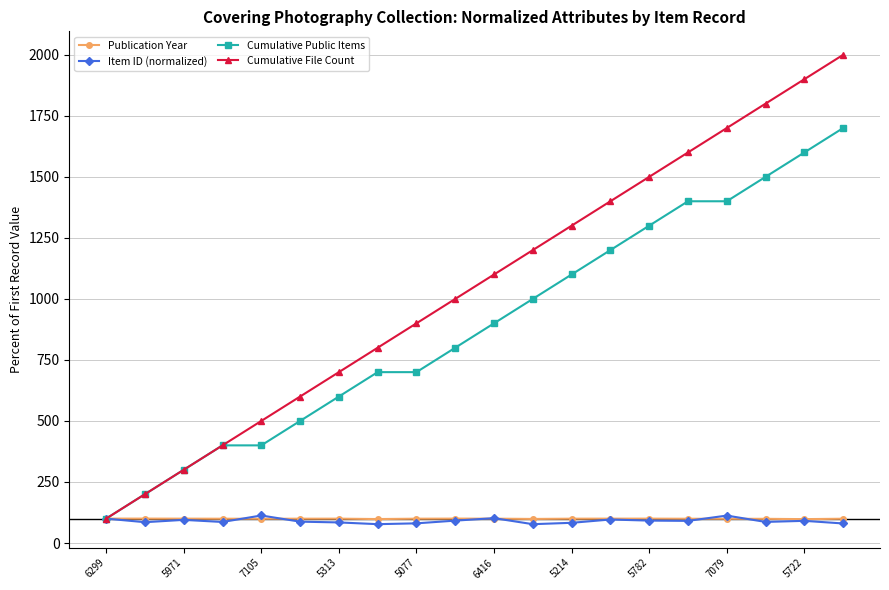

What is the value of the Item ID (normalized) point at the 6th from the left?

87.5